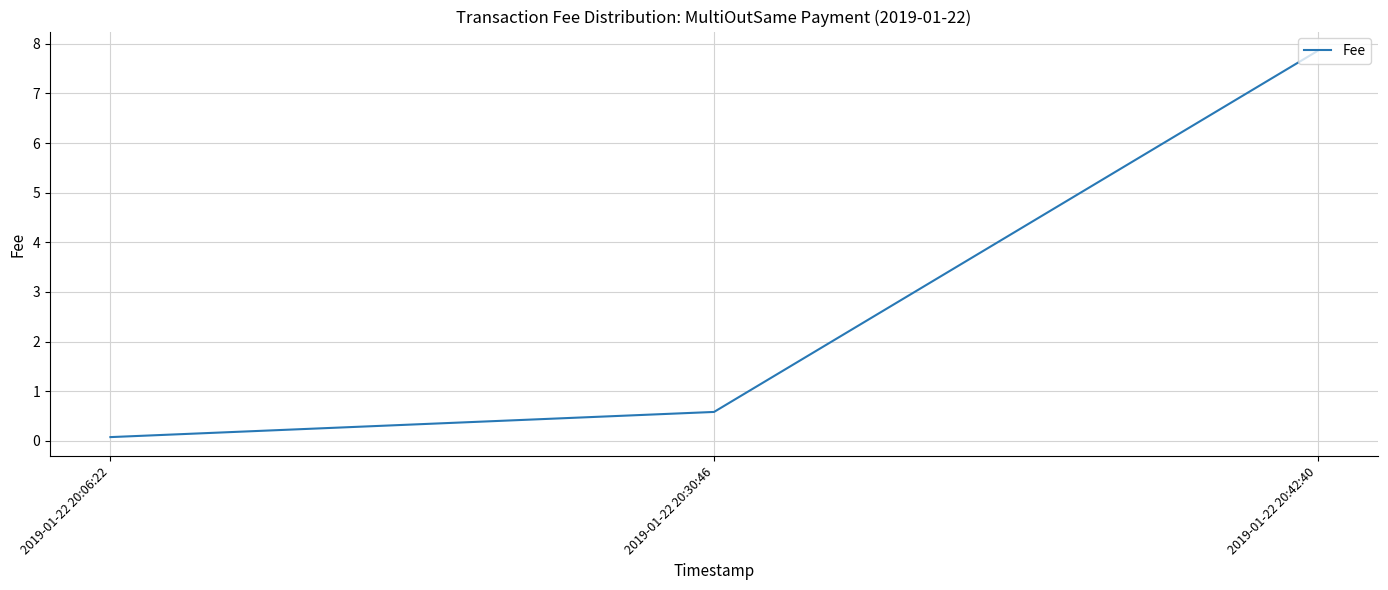

Count the number of categories in the chart.

3